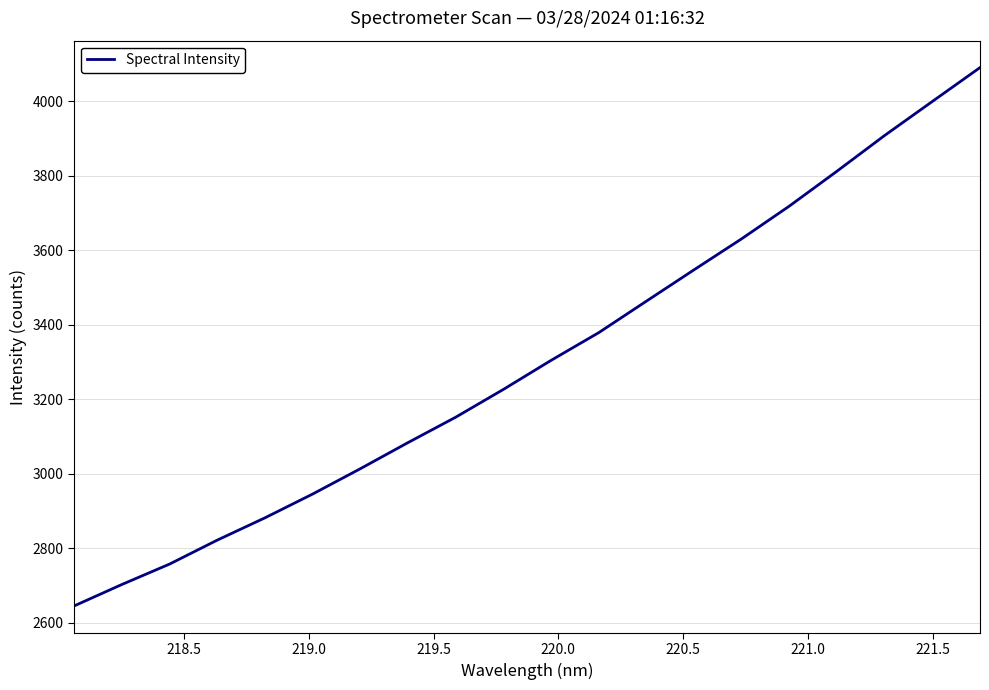

What is the sum of all values?

66077.4